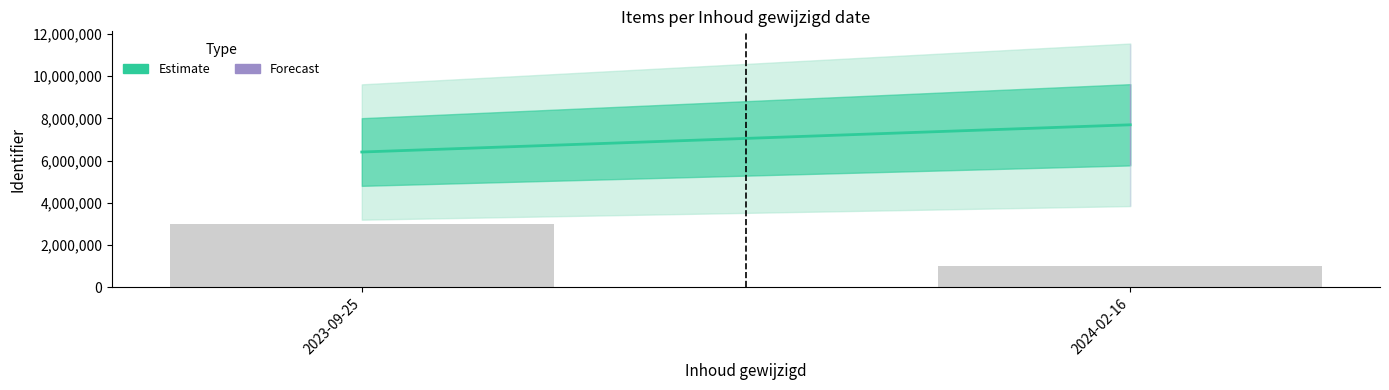

What is the label of the 1st bar from the left?

2023-09-25